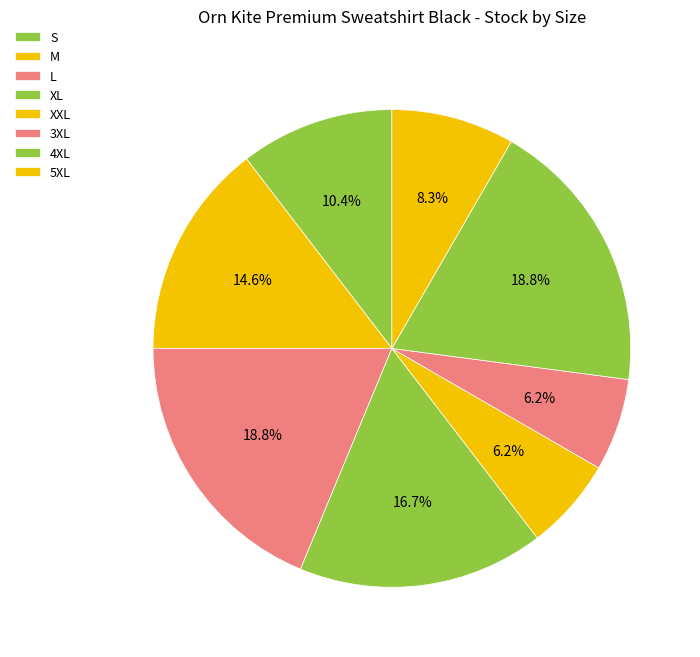

To the nearest percent, what is the average slice percentage?

12%